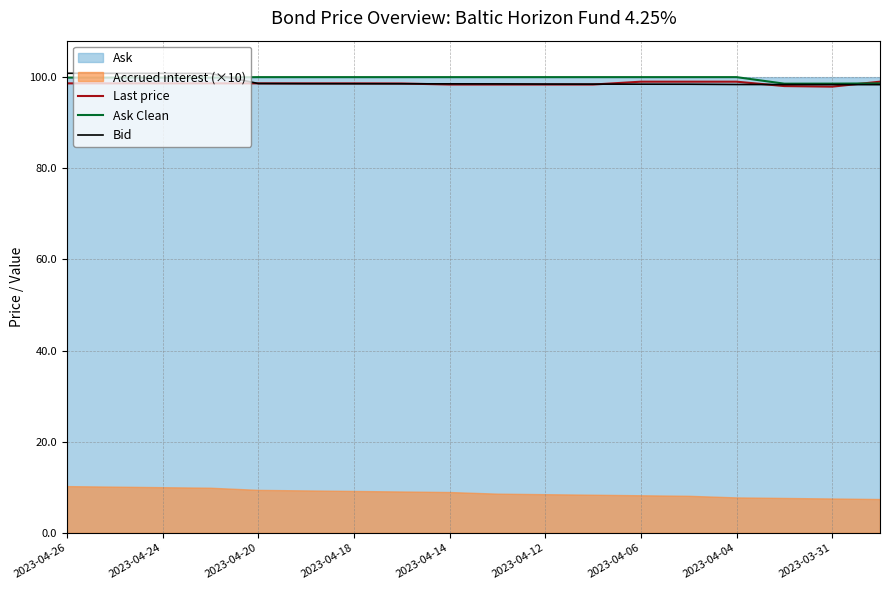

What is the approximate value of Last price at 2023-03-31?

97.9